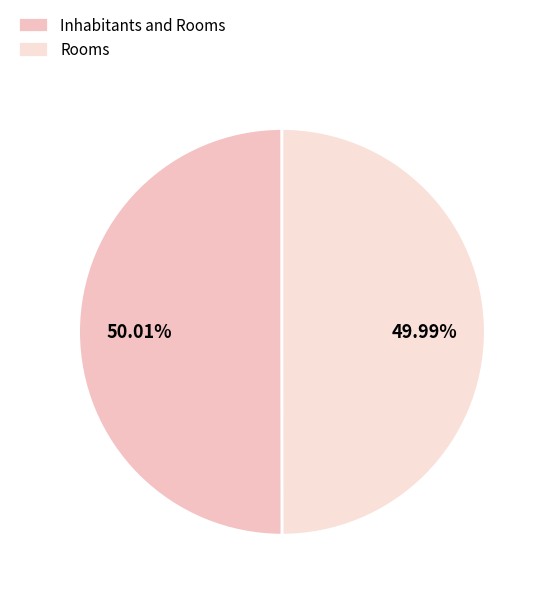

Is it true that Rooms is 37% of the pie?

False